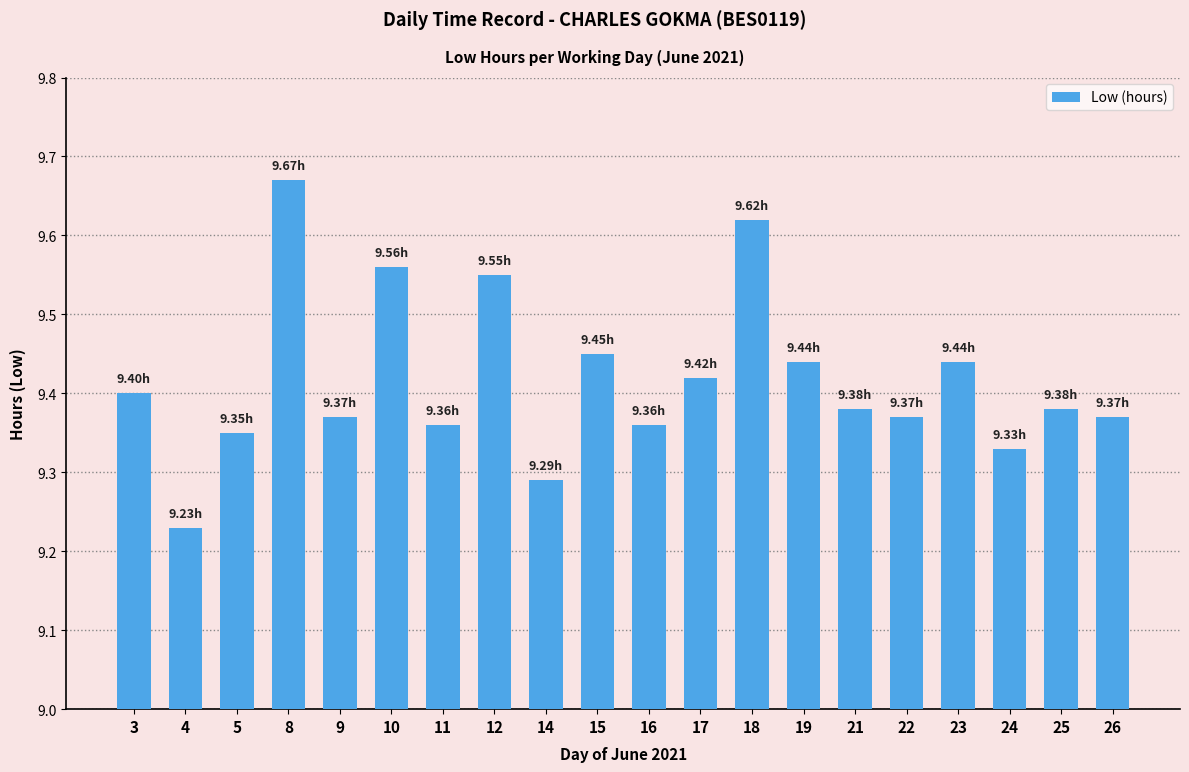

Approximately how many times larger is the value at 8 compared to 24?

1.0